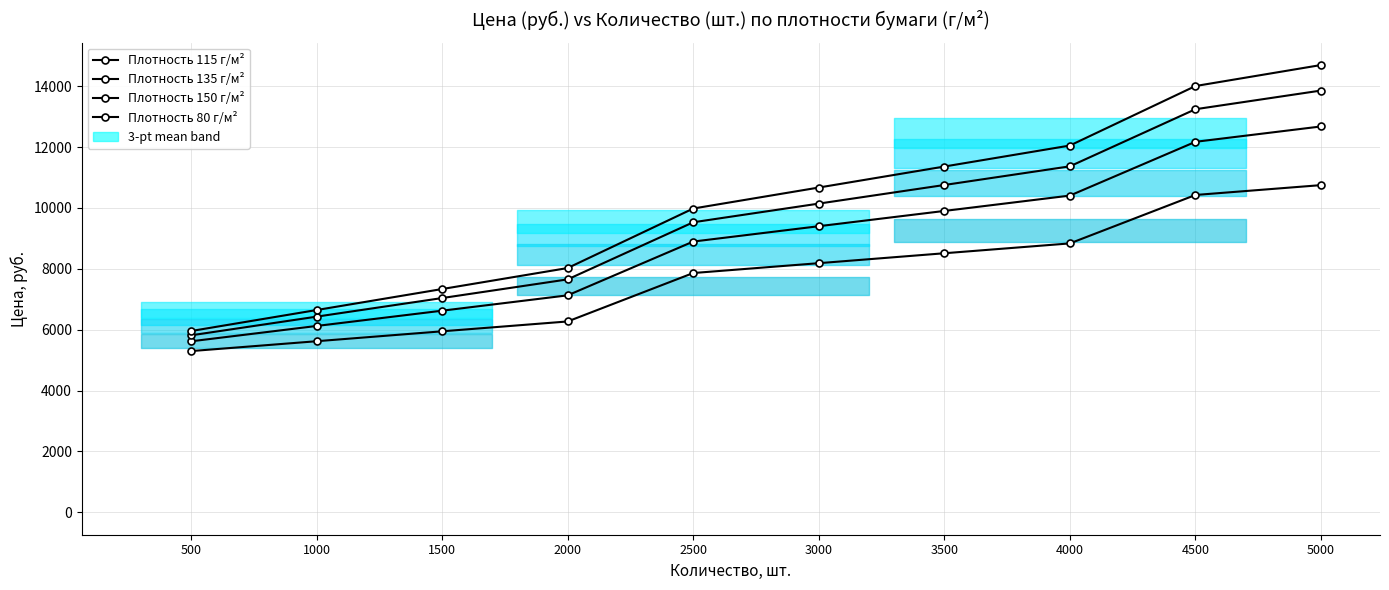

What is the approximate value of Плотность 150 г/м² at 4000?

12052.0